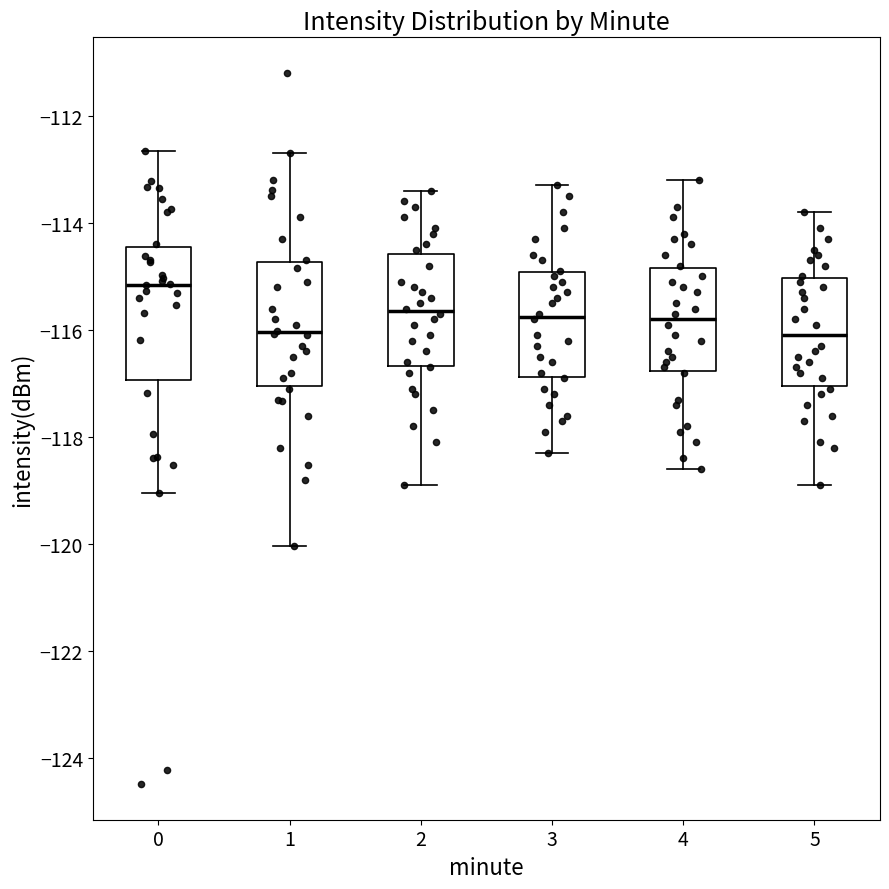

Where does the median line of the box at x = 5 sit on the y-axis? The values are not printed on the chart, so give them approximately, as read against the axis.

-116.0